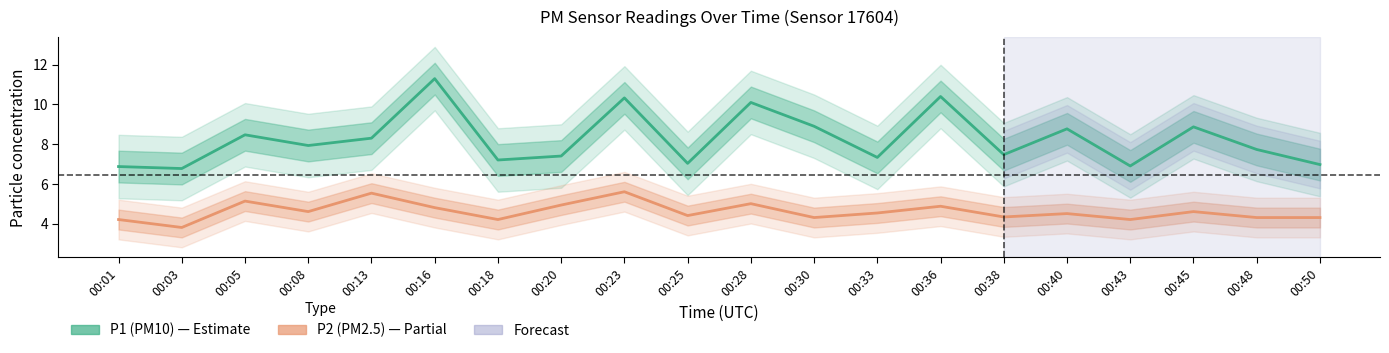

How many data points does each series have?

20